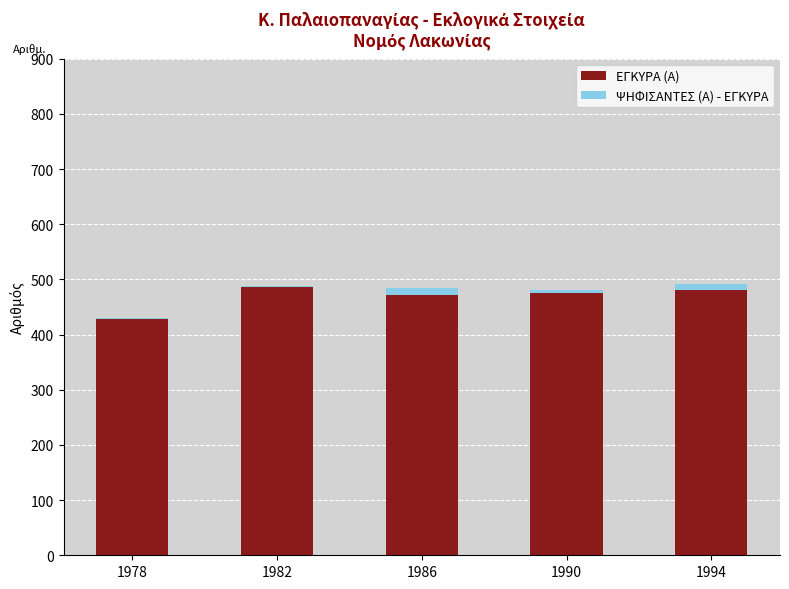

True or false: ΕΓΚΥΡΑ (Α) has a value of 480 at 1994.

True